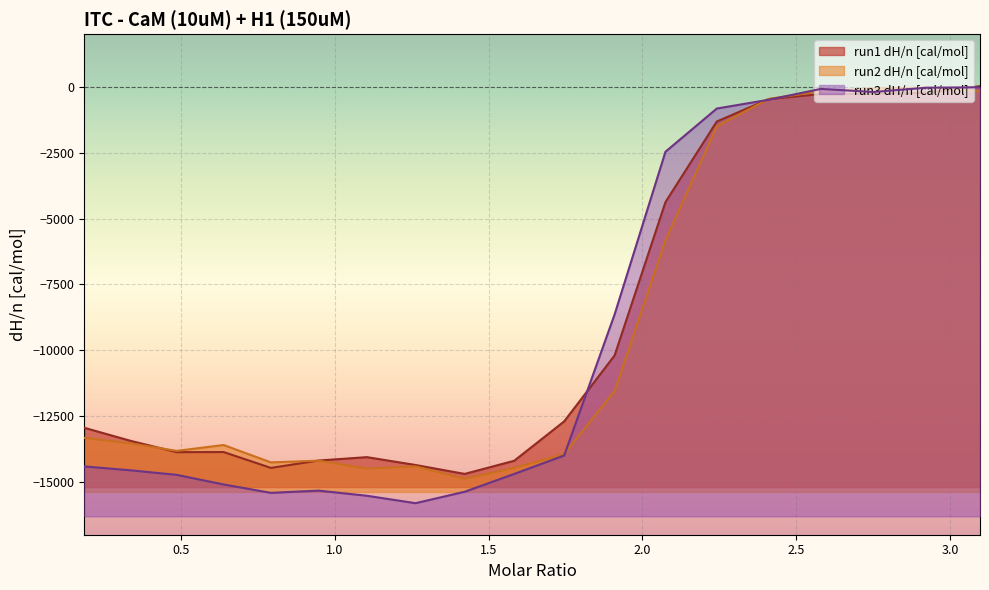

At which label does run2 dH/n [cal/mol] reach its minimum?

1.42197